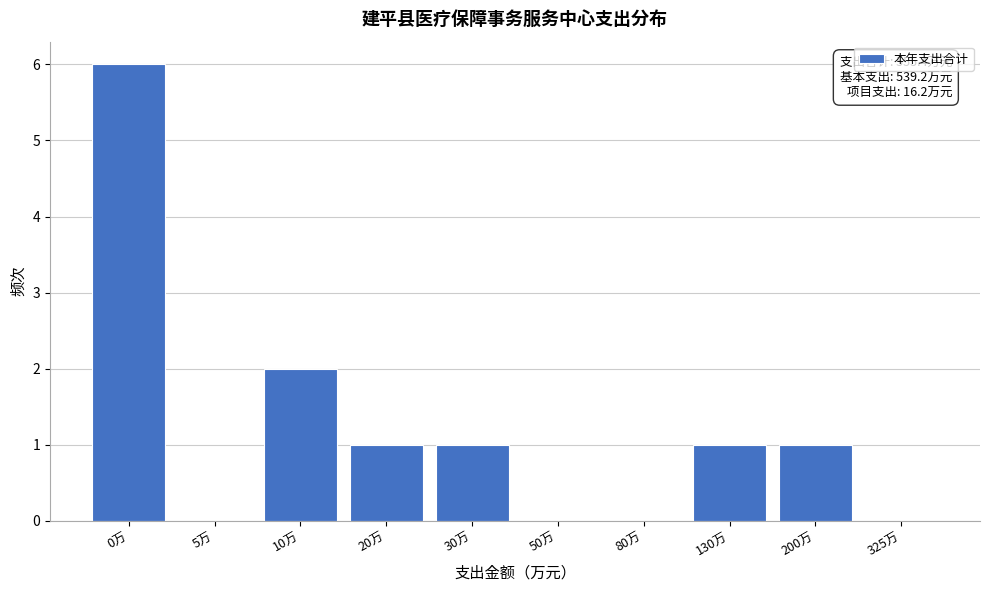

Reading left to right, what are all the values shown in this chart?

0万=6	5万=0	10万=2	20万=1	30万=1	50万=0	80万=0	130万=1	200万=1	325万=0